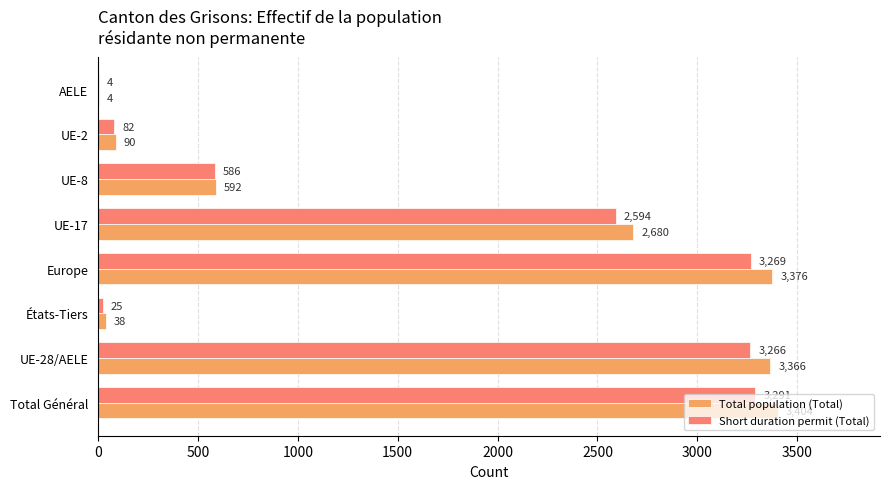

What is the average value of the Total population (Total) series?

1694